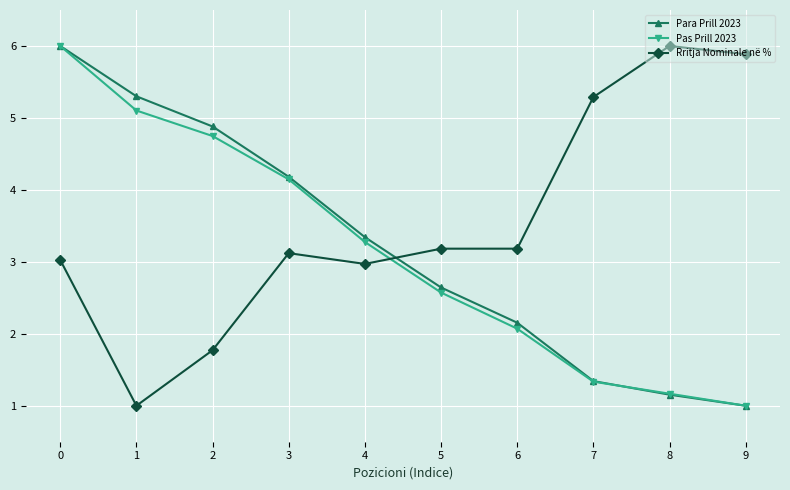

What is the difference between the second highest and second lowest values in the Rritja Nominale në % series?

4.1